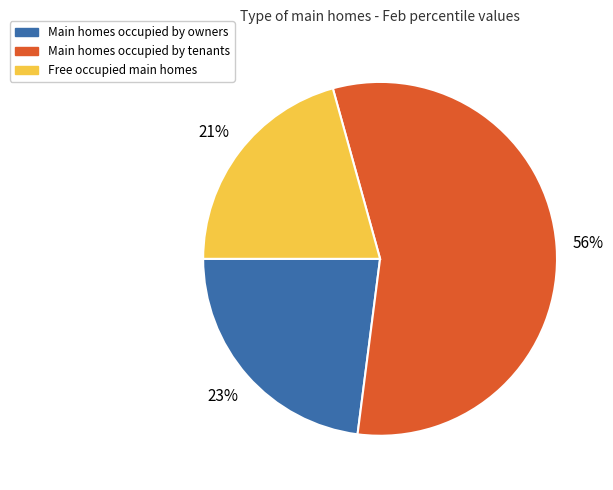

Count the number of slices in the pie.

3